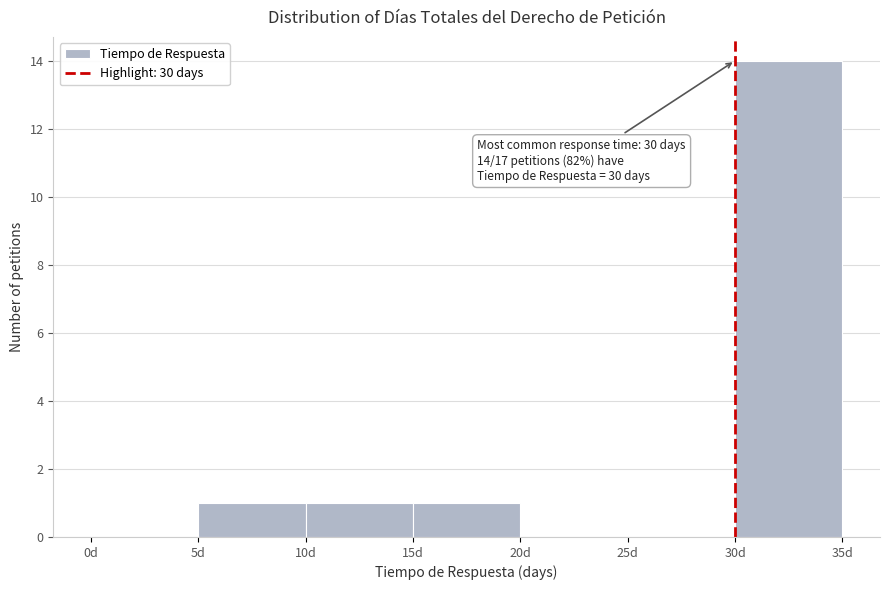

Which range on the x-axis has the tallest bar?

30 to 35